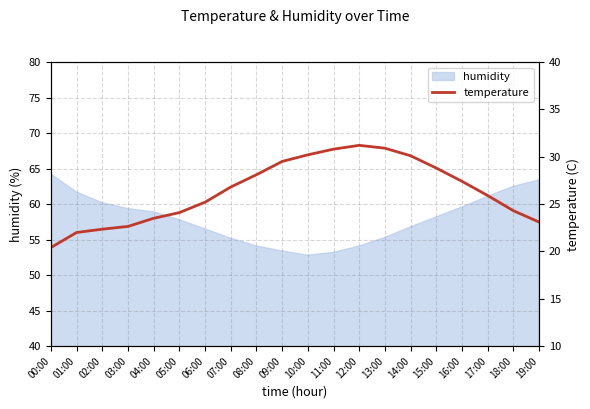

Reading left to right, list all the values displayed in this chart.

00:00=20.4	01:00=22.0	02:00=22.4	03:00=22.6	04:00=23.5	05:00=24.1	06:00=25.2	07:00=26.8	08:00=28.1	09:00=29.5	10:00=30.2	11:00=30.8	12:00=31.2	13:00=30.9	14:00=30.1	15:00=28.8	16:00=27.4	17:00=25.9	18:00=24.3	19:00=23.1